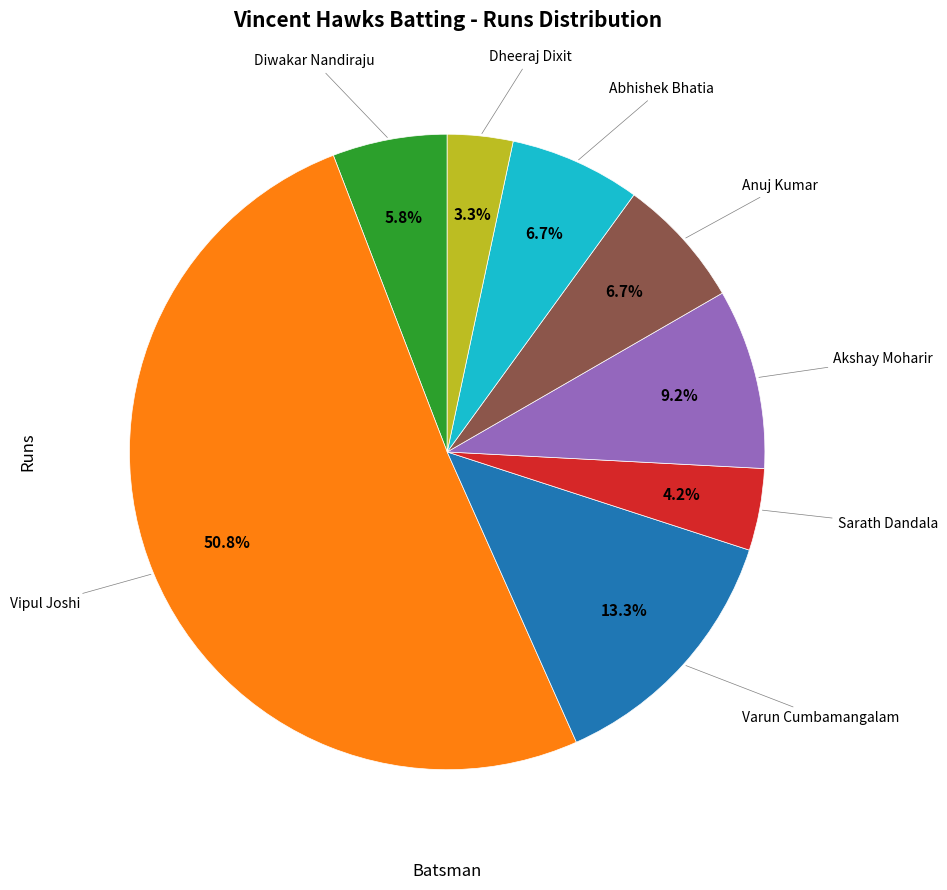

Is there any slice that represents more than half of the pie?

Yes